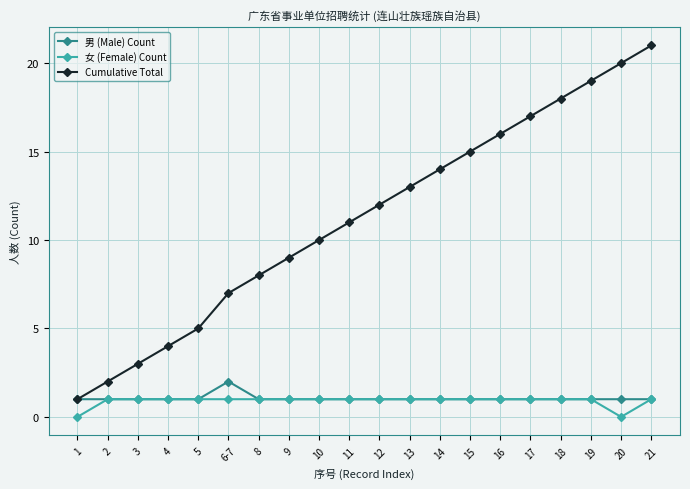

Reading left to right, extract all data points from this chart.

男 (Male) Count: 1	1	1	1	1	2	1	1	1	1	1	1	1	1	1	1	1	1	1	1
女 (Female) Count: 0	1	1	1	1	1	1	1	1	1	1	1	1	1	1	1	1	1	0	1
Cumulative Total: 1	2	3	4	5	7	8	9	10	11	12	13	14	15	16	17	18	19	20	21